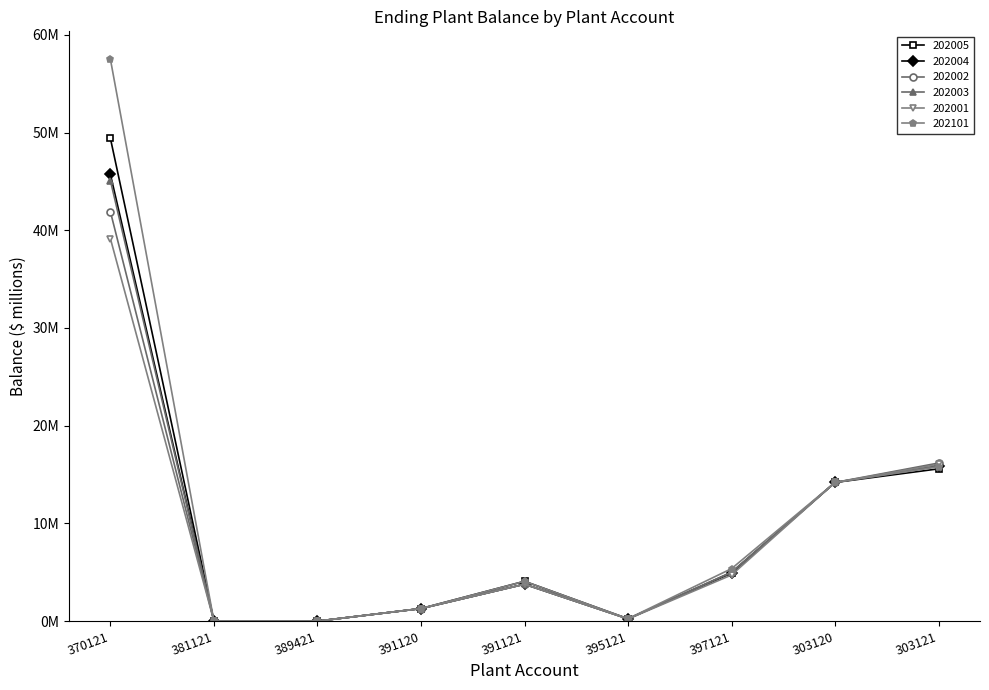

What are all the series names shown in the legend?

202005, 202004, 202002, 202003, 202001, 202101